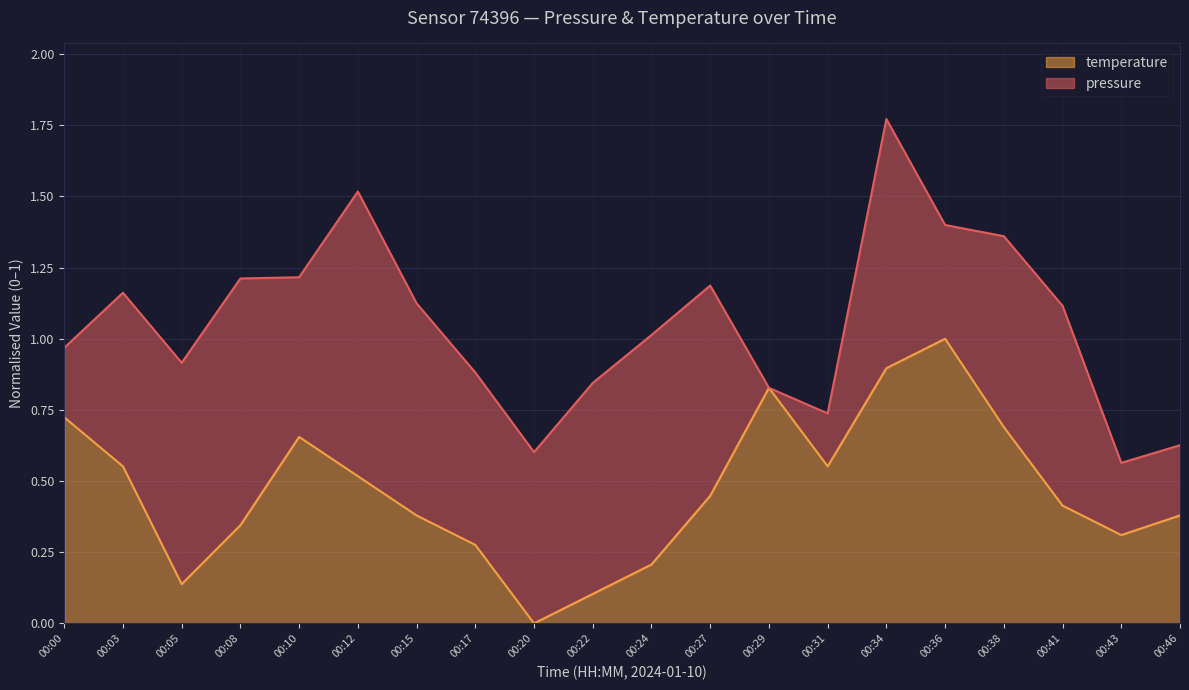

At which label does temperature reach its minimum?

00:20